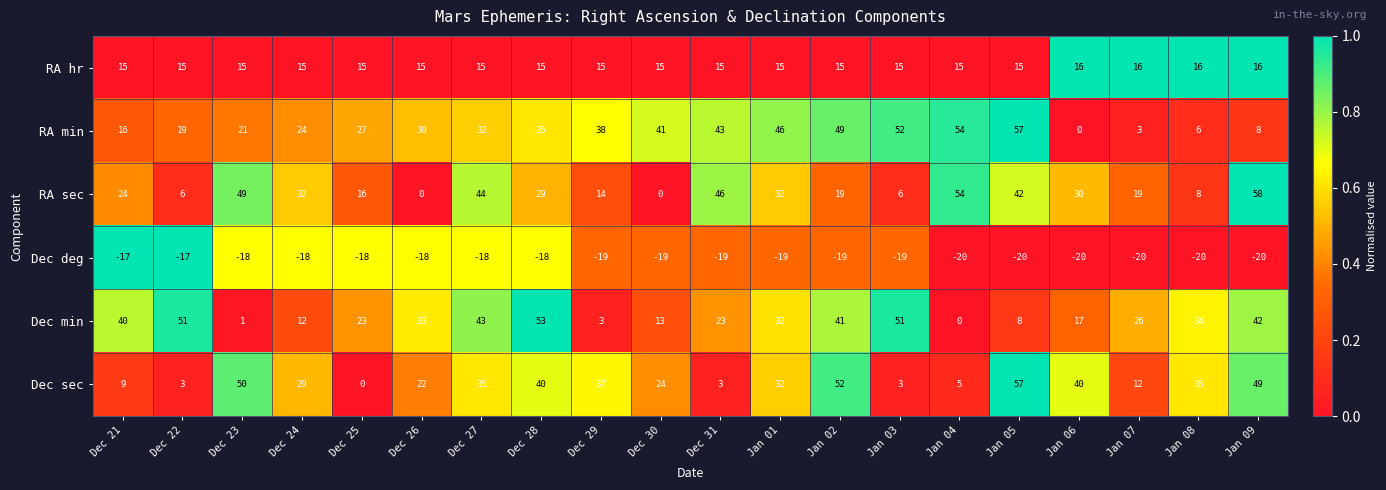

True or false: Dec min has a value of 20 at Jan 09.

False